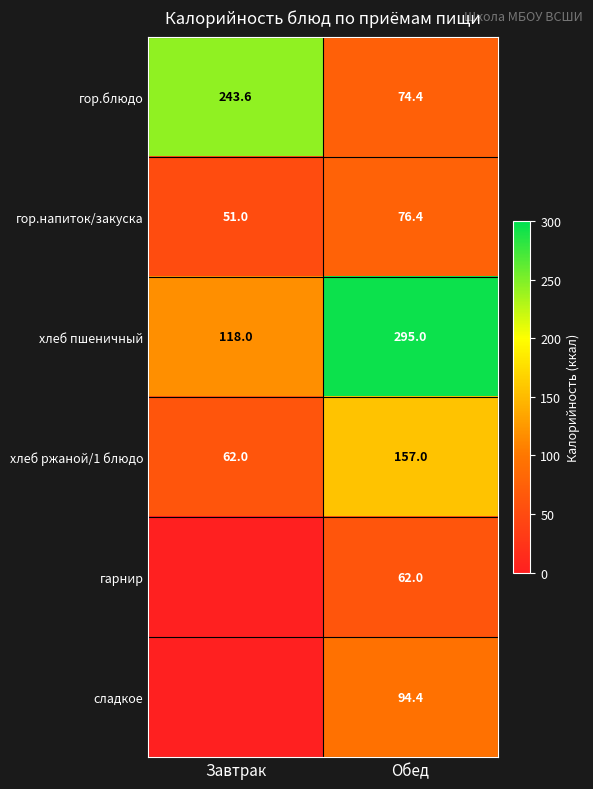

The value of хлеб ржаной/1 блюдо at Обед is 34.5. True or false?

False